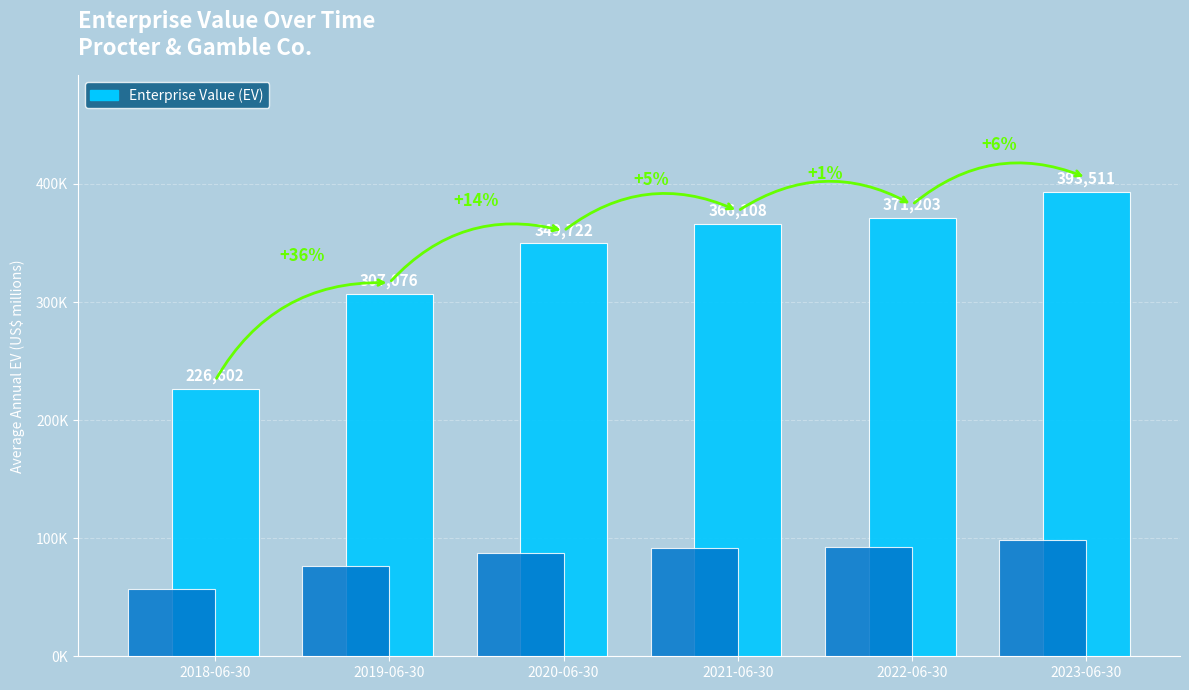

What position from the left is 2023-06-30?

6